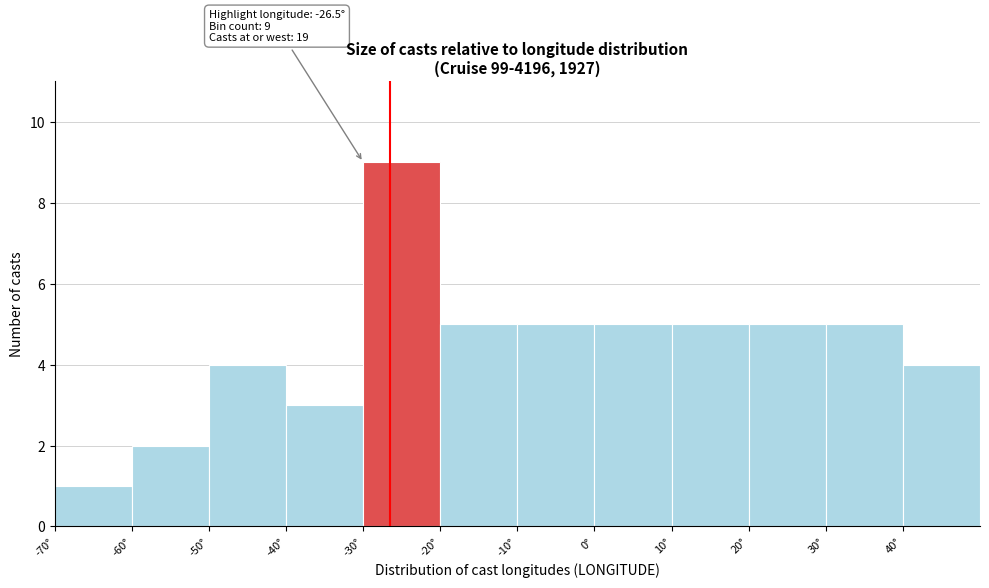

Over which range of the x-axis is the bar tallest?

-30 to -20